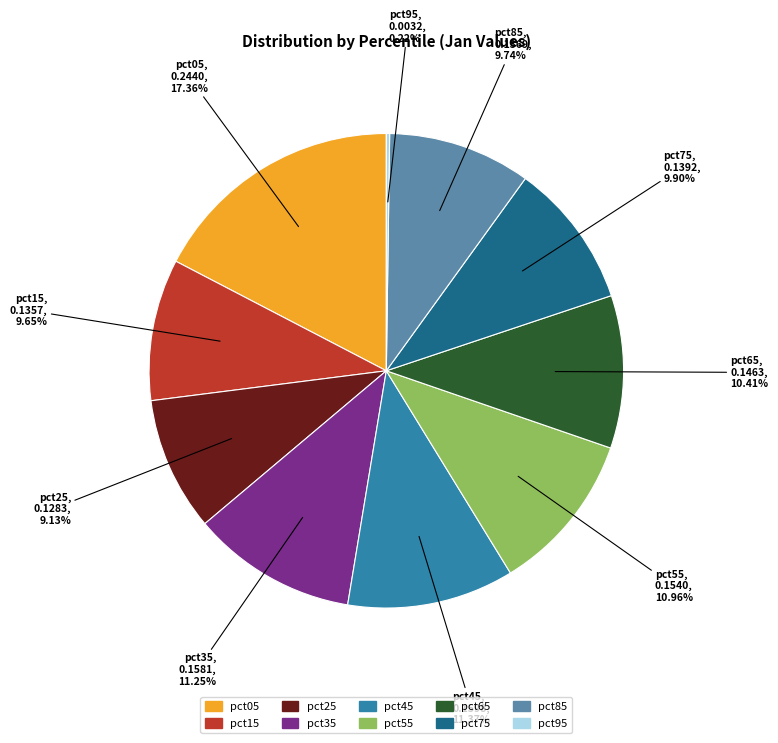

Which slice is the largest?

pct05